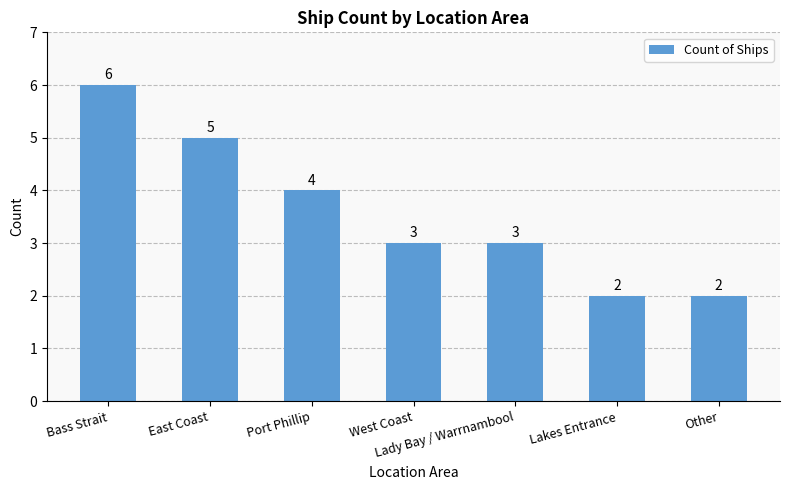

What is the value of the 3rd bar from the left?

4